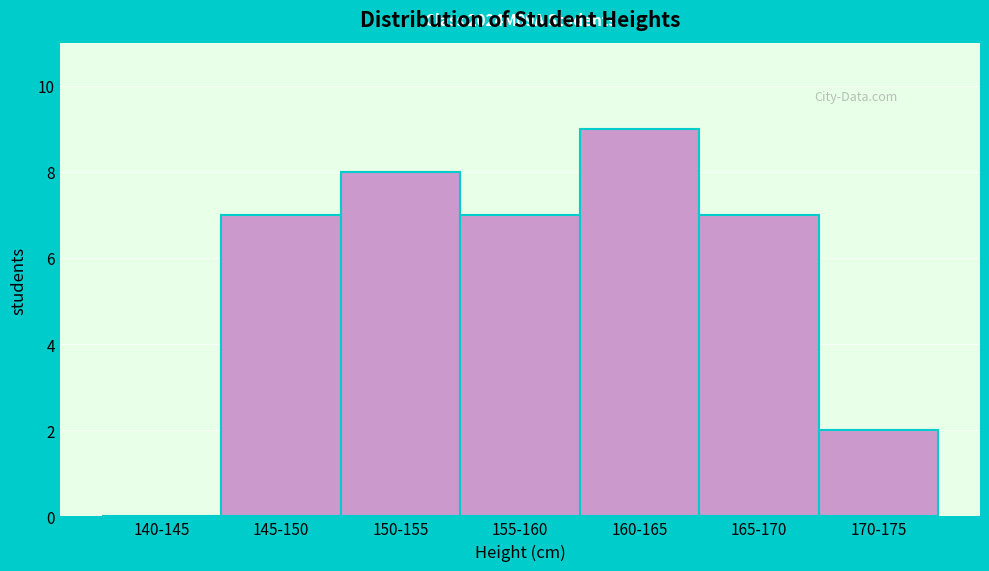

Reading right to left, transcribe all the data shown in this chart.

170-175=2	165-170=7	160-165=9	155-160=7	150-155=8	145-150=7	140-145=0